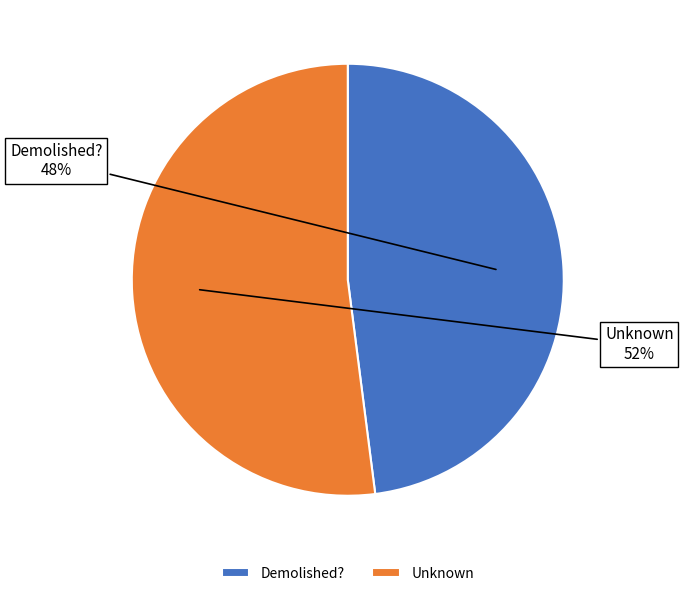

Count the number of slices in the pie.

2